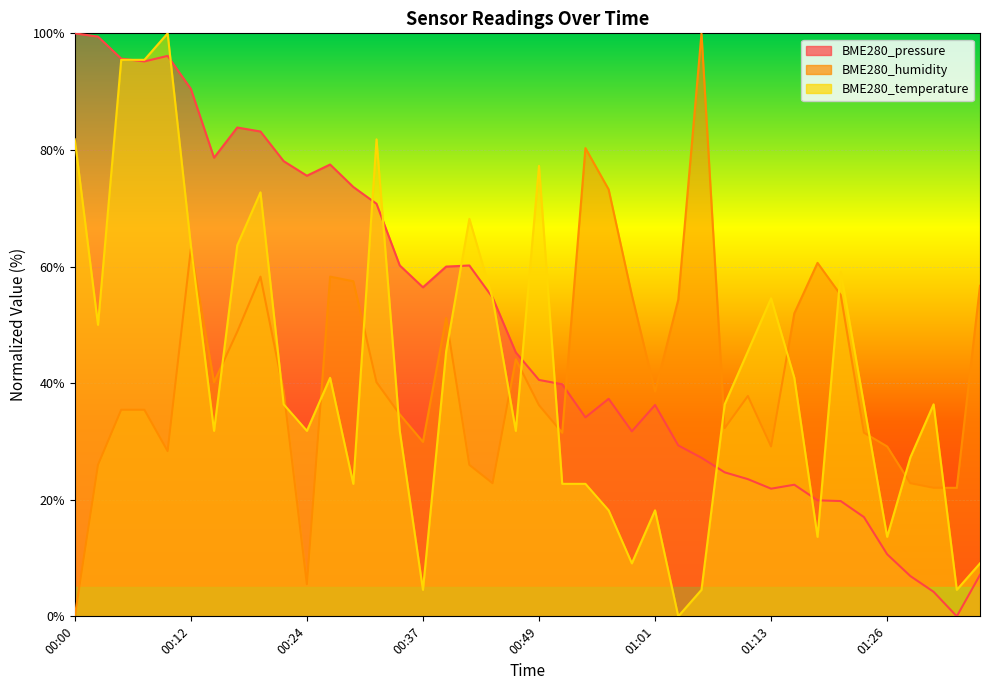

Reading right to left, list all the values displayed in this chart.

BME280_pressure: 7.1	0.0	4.2	6.9	10.6	17.0	19.8	19.9	22.6	21.9	23.5	24.7	27.2	29.3	36.2	31.7	37.3	34.1	39.8	40.5	45.3	54.7	60.2	60.0	56.4	60.2	70.8	73.6	77.5	75.6	78.1	83.2	83.8	78.7	90.5	96.1	95.2	95.7	99.4	100.0
BME280_humidity: 56.7	22.0	22.0	22.8	29.1	31.5	55.1	60.6	52.0	29.1	37.8	32.3	100.0	54.3	38.6	55.1	73.2	80.3	31.5	36.2	44.1	22.8	26.0	51.2	29.9	34.6	40.2	57.5	58.3	5.5	38.6	58.3	48.8	40.2	63.0	28.3	35.4	35.4	26.0	0.0
BME280_temperature: 9.1	4.5	36.4	27.3	13.6	36.4	59.1	13.6	40.9	54.5	45.5	36.4	4.5	0.0	18.2	9.1	18.2	22.7	22.7	77.3	31.8	54.5	68.2	45.5	4.5	31.8	81.8	22.7	40.9	31.8	36.4	72.7	63.6	31.8	63.6	100.0	95.5	95.5	50.0	81.8